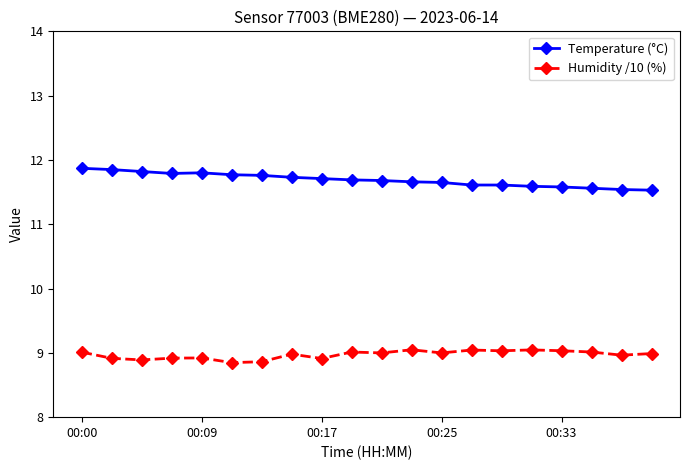

Rank the series by their average value, from lowest to highest.

Humidity /10 (%), Temperature (°C)